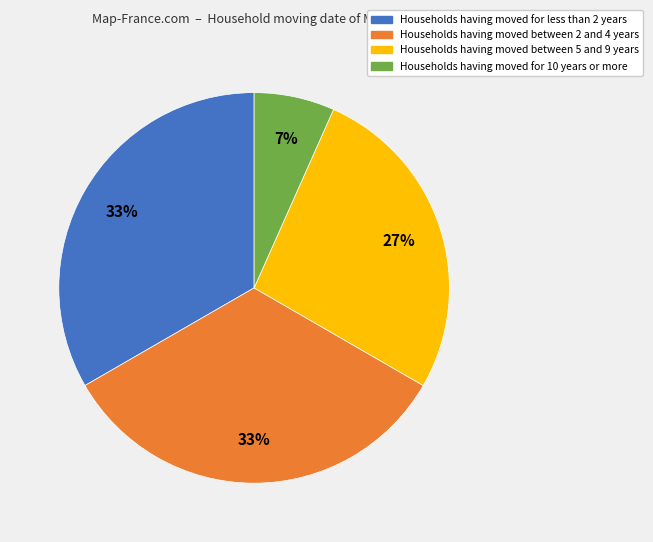

Count the number of slices in the pie.

4